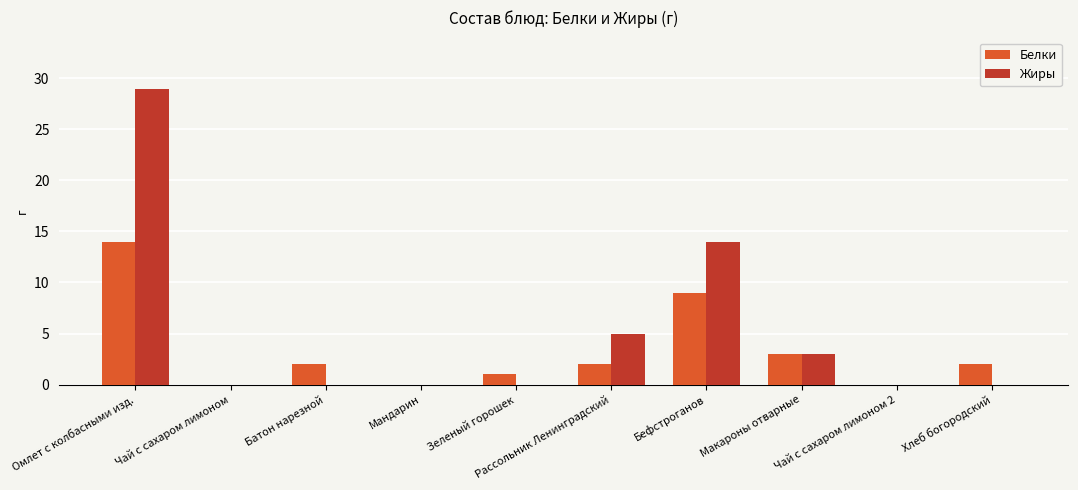

How many groups of bars are there?

10